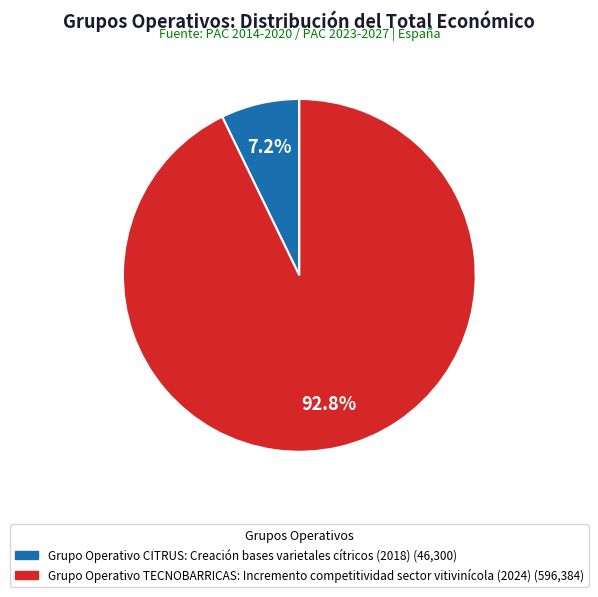

Count the number of slices in the pie.

2